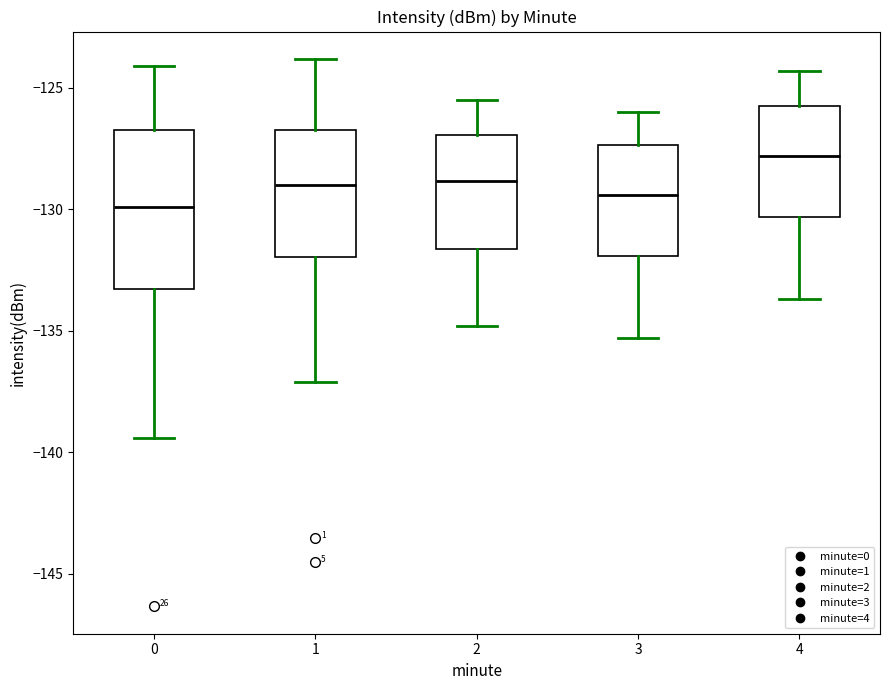

Reading left to right, read every box against the y-axis: the position of its median line, the range the box covers, and the ends of its whiskers. The values are not printed on the chart, so give them approximately, as read against the axis.

0: median -130.0, box -133.5 to -126.5, whiskers -139.5 to -124.0
1: median -129.0, box -132.0 to -127.0, whiskers -137.0 to -124.0
2: median -129.0, box -131.5 to -127.0, whiskers -135.0 to -125.5
3: median -129.5, box -132.0 to -127.5, whiskers -135.5 to -126.0
4: median -128.0, box -130.5 to -125.5, whiskers -133.5 to -124.5